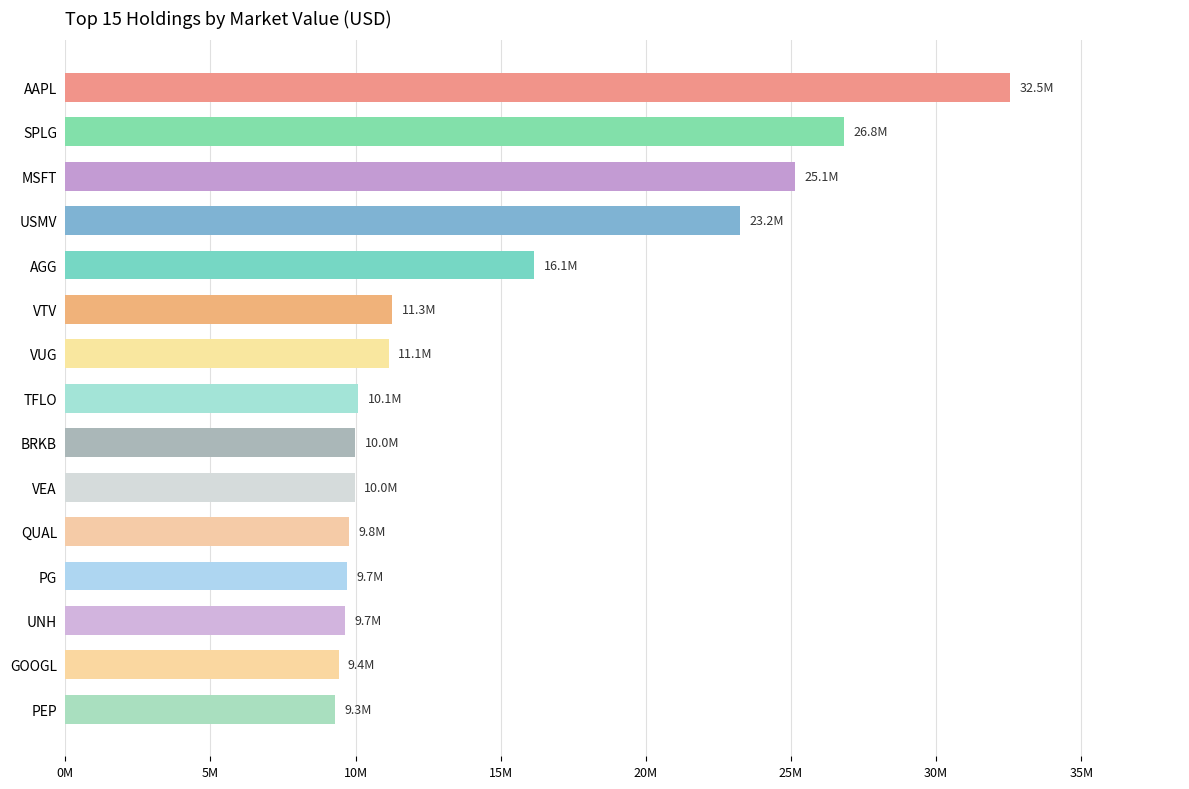

What is the minimum value shown in the chart?

9291718